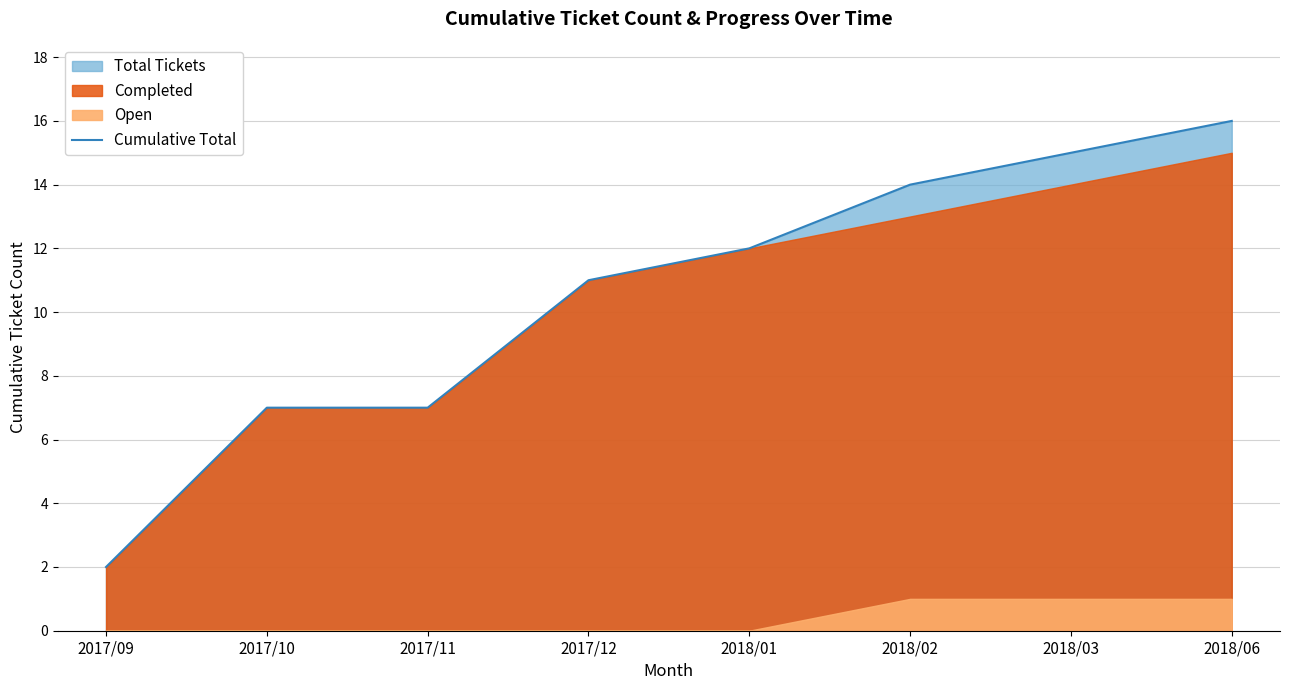

Which has a higher value, 2018/06 or 2017/09?

2018/06